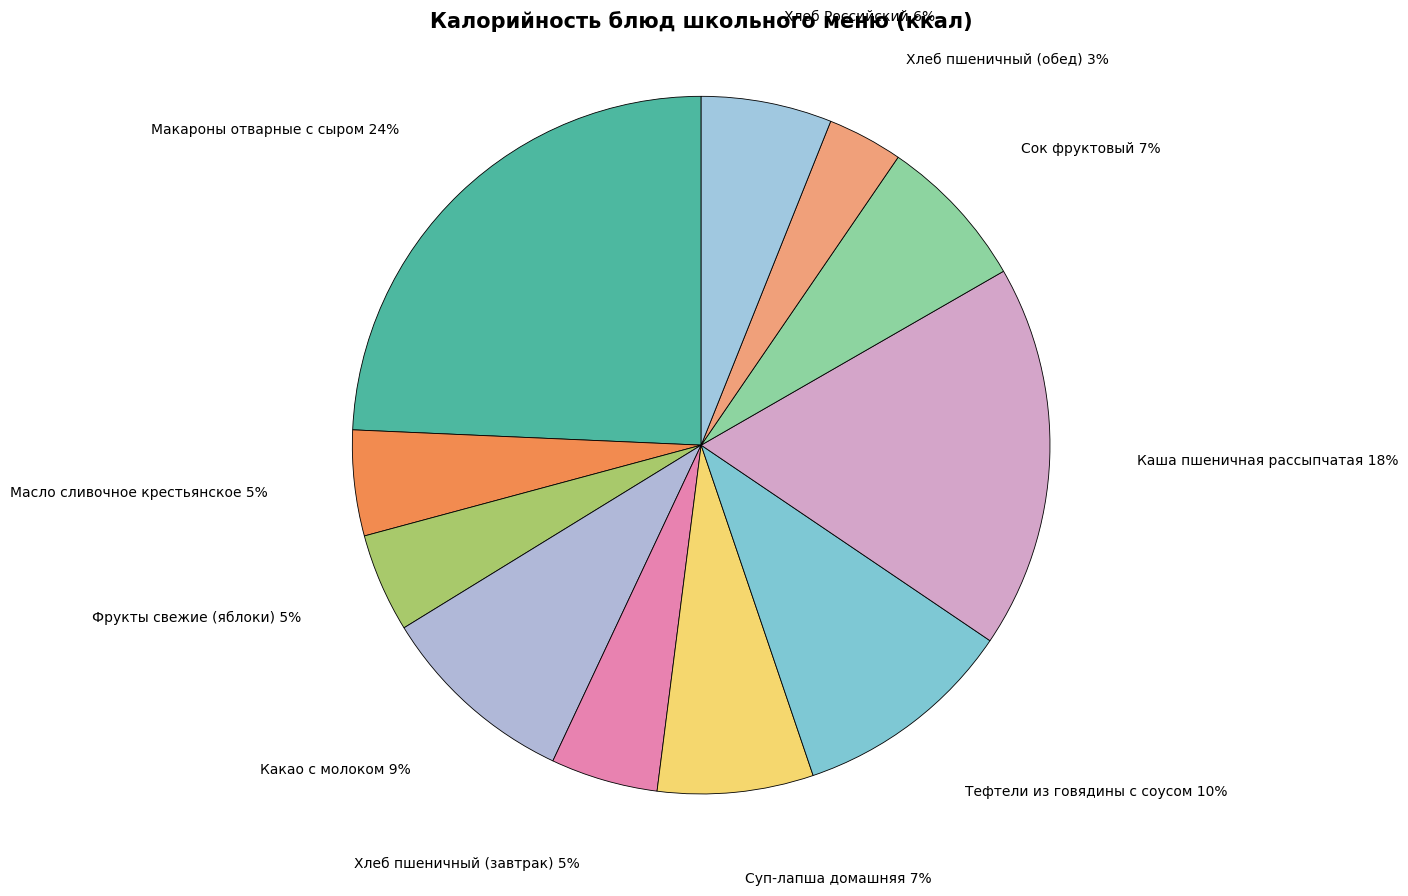

Rank the categories by value from highest to lowest.

Макароны отварные с сыром, Каша пшеничная рассыпчатая, Тефтели из говядины с соусом, Какао с молоком, Суп-лапша домашняя, Сок фруктовый, Хлеб Российский, Хлеб пшеничный (завтрак), Масло сливочное крестьянское, Фрукты свежие (яблоки), Хлеб пшеничный (обед)